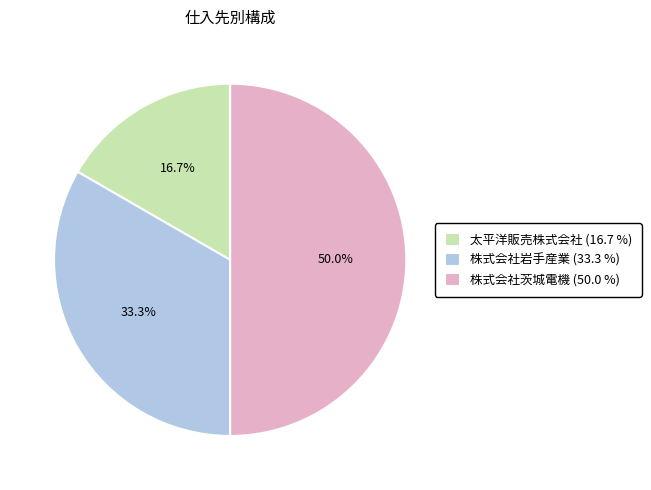

To the nearest percent, what percentage of the pie is 太平洋販売株式会社?

17%